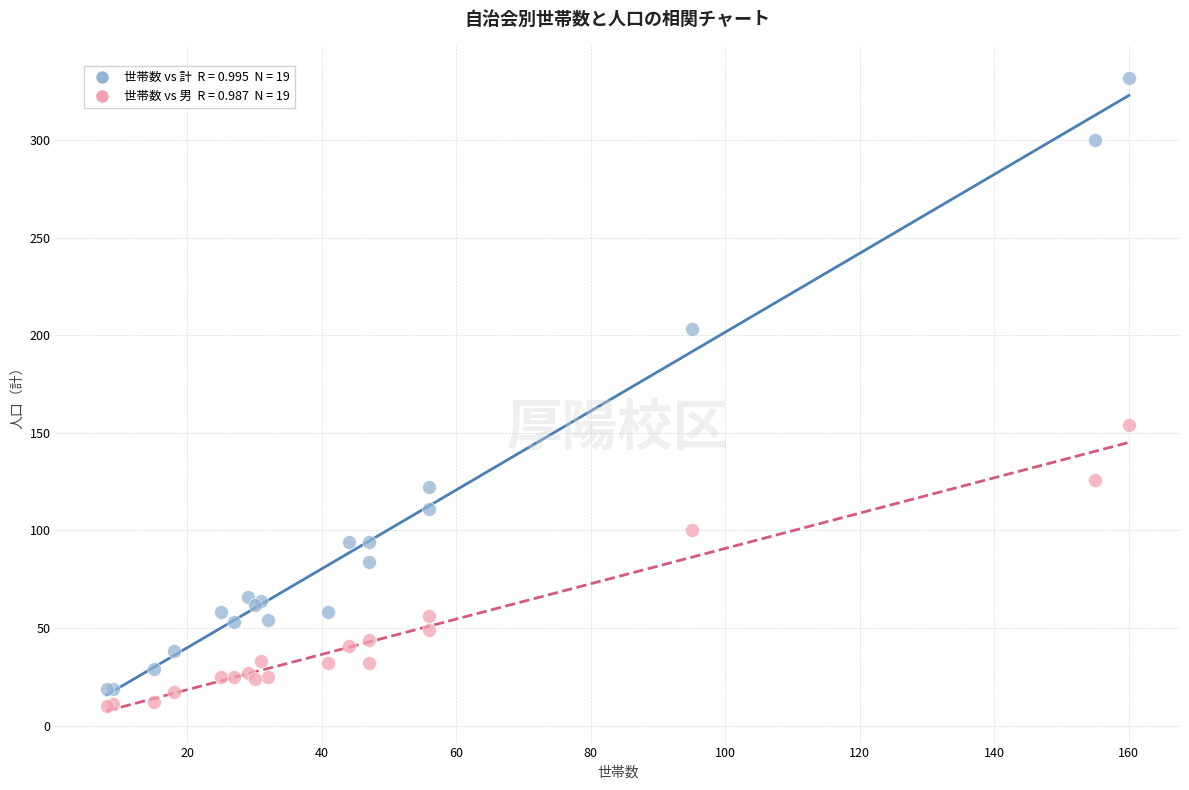

Across all series, what Y value is closest to 171?

154